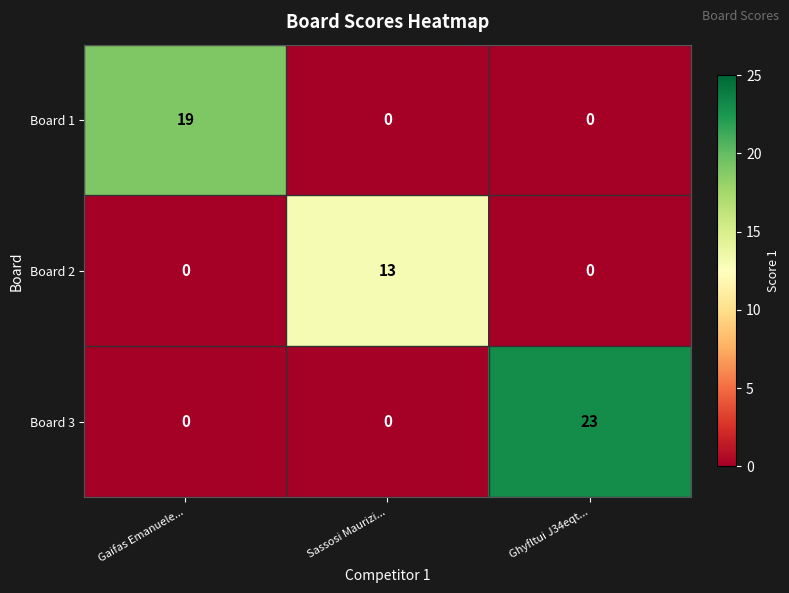

Which series has the largest total across all categories?

Board 3